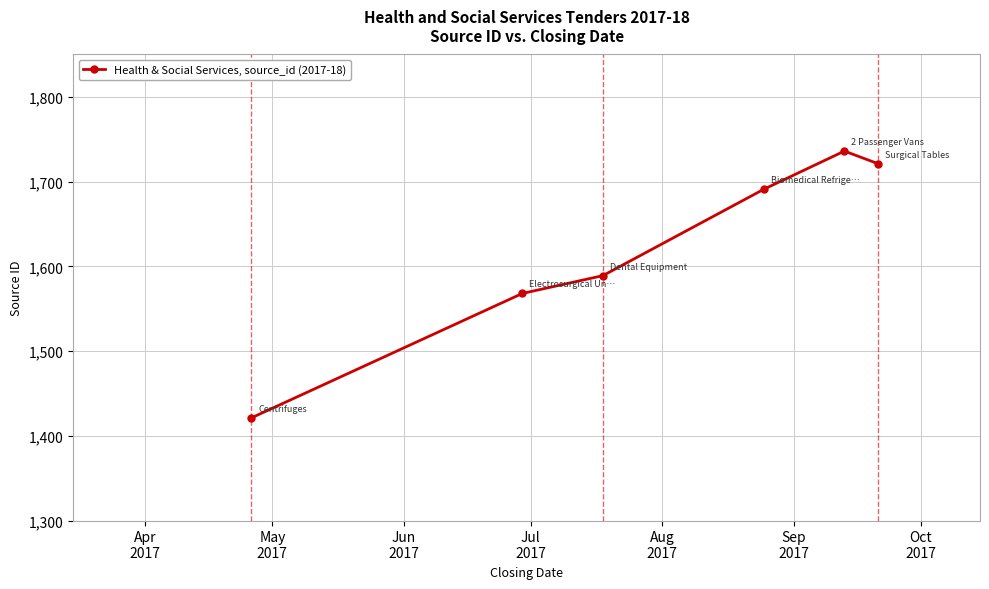

What is the value of the 6th point from the left?

1721